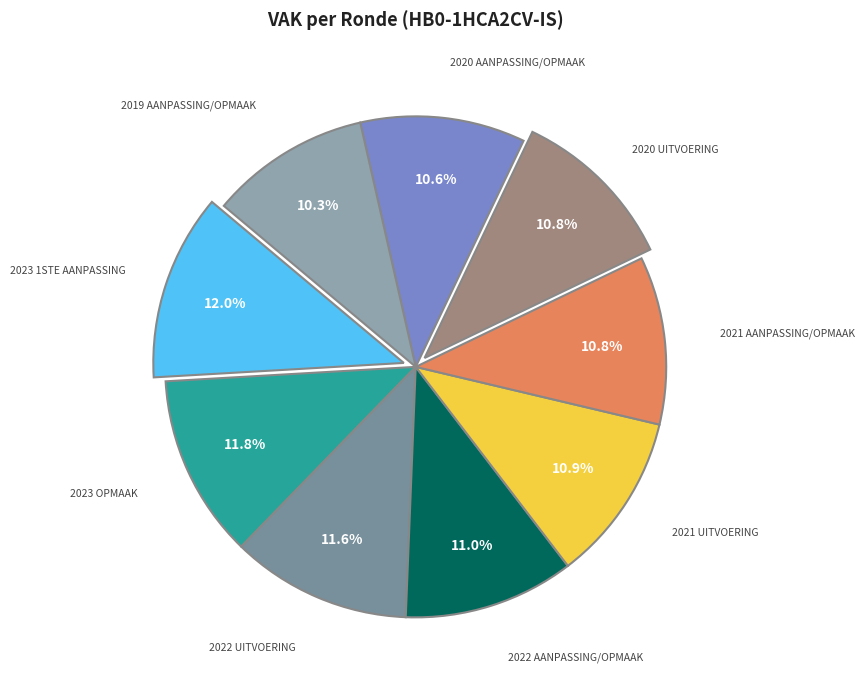

Which slice is the largest?

2023 1ste aanpassing